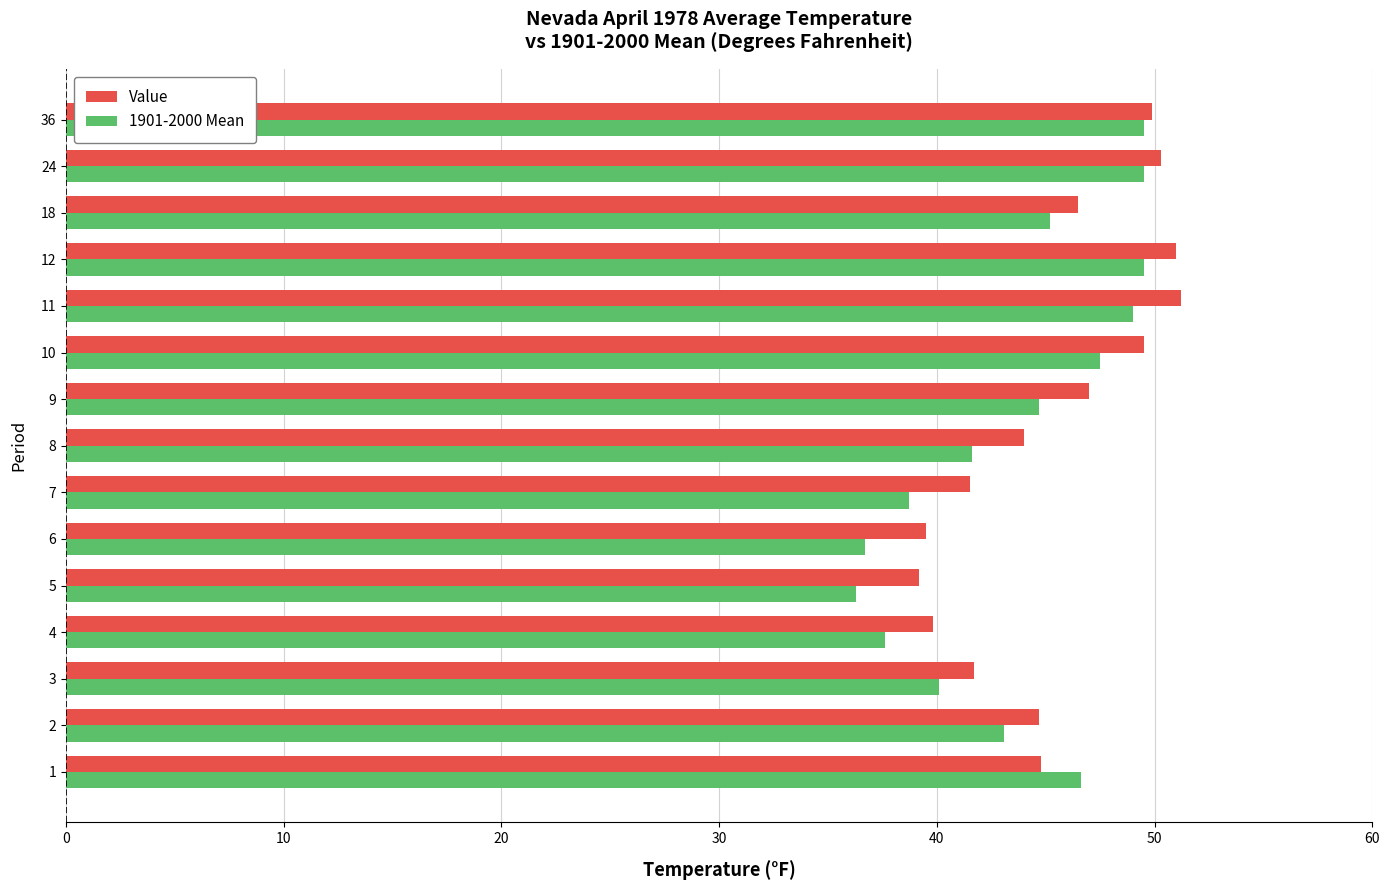

What is the greatest value displayed?

51.2